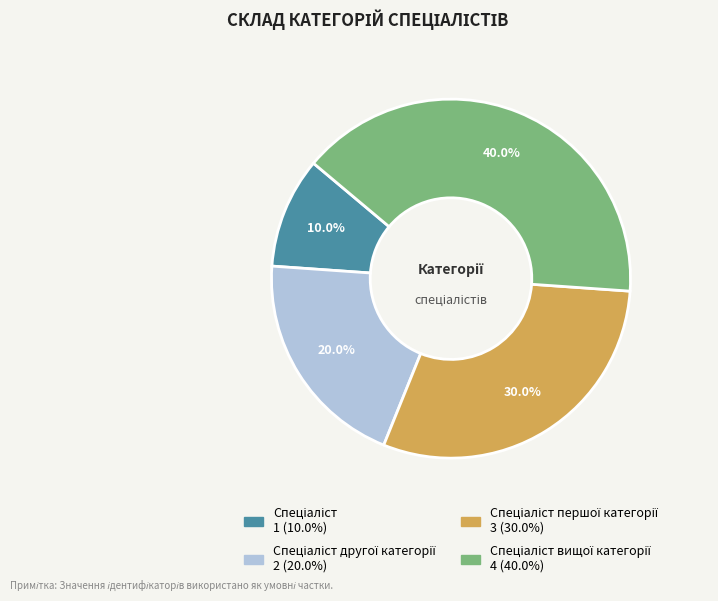

Is there a majority slice in this chart?

No